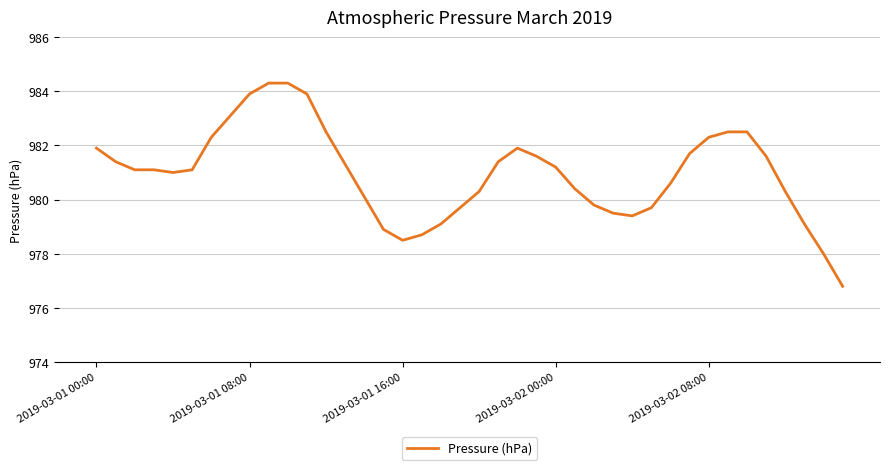

Reading left to right, list all the values displayed in this chart.

981.9	981.4	981.1	981.1	981.0	981.1	982.3	983.1	983.9	984.3	984.3	983.9	982.5	981.3	980.1	978.9	978.5	978.7	979.1	979.7	980.3	981.4	981.9	981.6	981.2	980.4	979.8	979.5	979.4	979.7	980.6	981.7	982.3	982.5	982.5	981.6	980.3	979.1	978.0	976.8